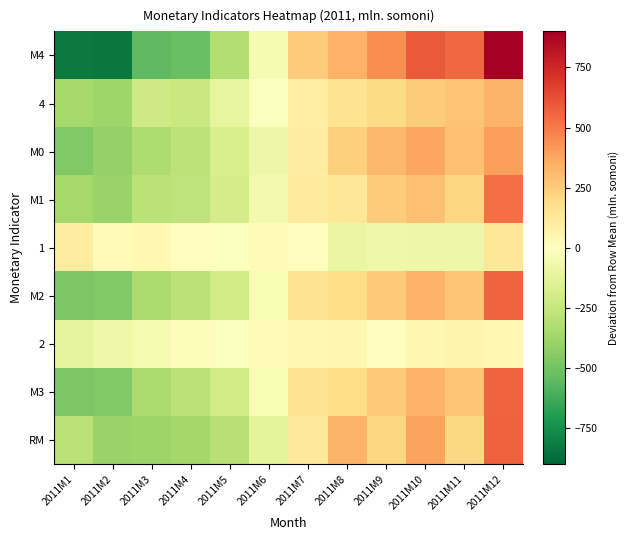

Reading left to right, extract all data points from this chart.

М4: 2011M1=-828.6	2011M2=-833.9	2011M3=-550.6	2011M4=-521.4	2011M5=-315.2	2011M6=-39.7	2011M7=250.2	2011M8=344.2	2011M9=450.0	2011M10=592.3	2011M11=552.5	2011M12=900.3
4: 2011M1=-356.5	2011M2=-373.2	2011M3=-216.8	2011M4=-238.1	2011M5=-110.7	2011M6=-8.8	2011M7=94.5	2011M8=155.0	2011M9=192.3	2011M10=252.6	2011M11=279.1	2011M12=330.6
М0: 2011M1=-457.7	2011M2=-404.5	2011M3=-323.8	2011M4=-277.8	2011M5=-180.3	2011M6=-78.8	2011M7=105.1	2011M8=236.1	2011M9=320.9	2011M10=374.4	2011M11=291.5	2011M12=395.1
М1: 2011M1=-355.2	2011M2=-388.9	2011M3=-286.9	2011M4=-268.4	2011M5=-192.6	2011M6=-52.4	2011M7=116.9	2011M8=140.1	2011M9=248.8	2011M10=294.5	2011M11=211.4	2011M12=532.5
1: 2011M1=102.6	2011M2=15.6	2011M3=37.0	2011M4=9.4	2011M5=-12.2	2011M6=26.4	2011M7=11.9	2011M8=-96.0	2011M9=-72.0	2011M10=-79.8	2011M11=-80.1	2011M12=137.4
М2: 2011M1=-472.1	2011M2=-460.7	2011M3=-333.8	2011M4=-283.3	2011M5=-204.5	2011M6=-30.9	2011M7=155.6	2011M8=189.2	2011M9=257.7	2011M10=339.7	2011M11=273.5	2011M12=569.7
2: 2011M1=-116.9	2011M2=-71.8	2011M3=-47.0	2011M4=-14.9	2011M5=-12.0	2011M6=21.5	2011M7=38.7	2011M8=49.1	2011M9=8.8	2011M10=45.1	2011M11=62.0	2011M12=37.2
М3: 2011M1=-472.1	2011M2=-460.7	2011M3=-333.8	2011M4=-283.3	2011M5=-204.5	2011M6=-30.9	2011M7=155.6	2011M8=189.2	2011M9=257.7	2011M10=339.7	2011M11=273.5	2011M12=569.7
RM: 2011M1=-291.1	2011M2=-389.6	2011M3=-380.9	2011M4=-359.5	2011M5=-296.2	2011M6=-125.1	2011M7=125.8	2011M8=332.6	2011M9=217.0	2011M10=384.0	2011M11=206.9	2011M12=576.2